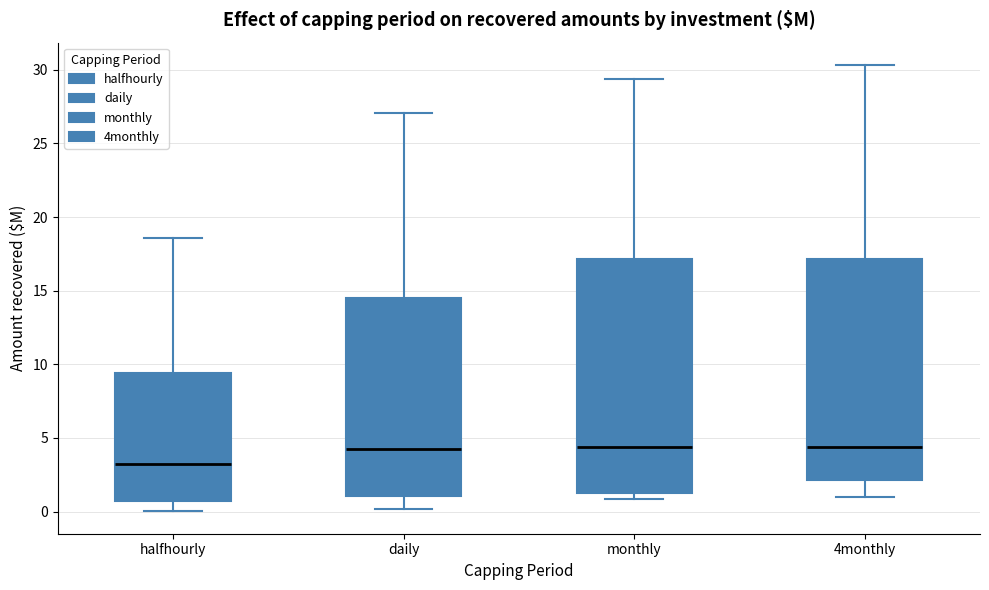

Which box's median line is the lowest?

halfhourly